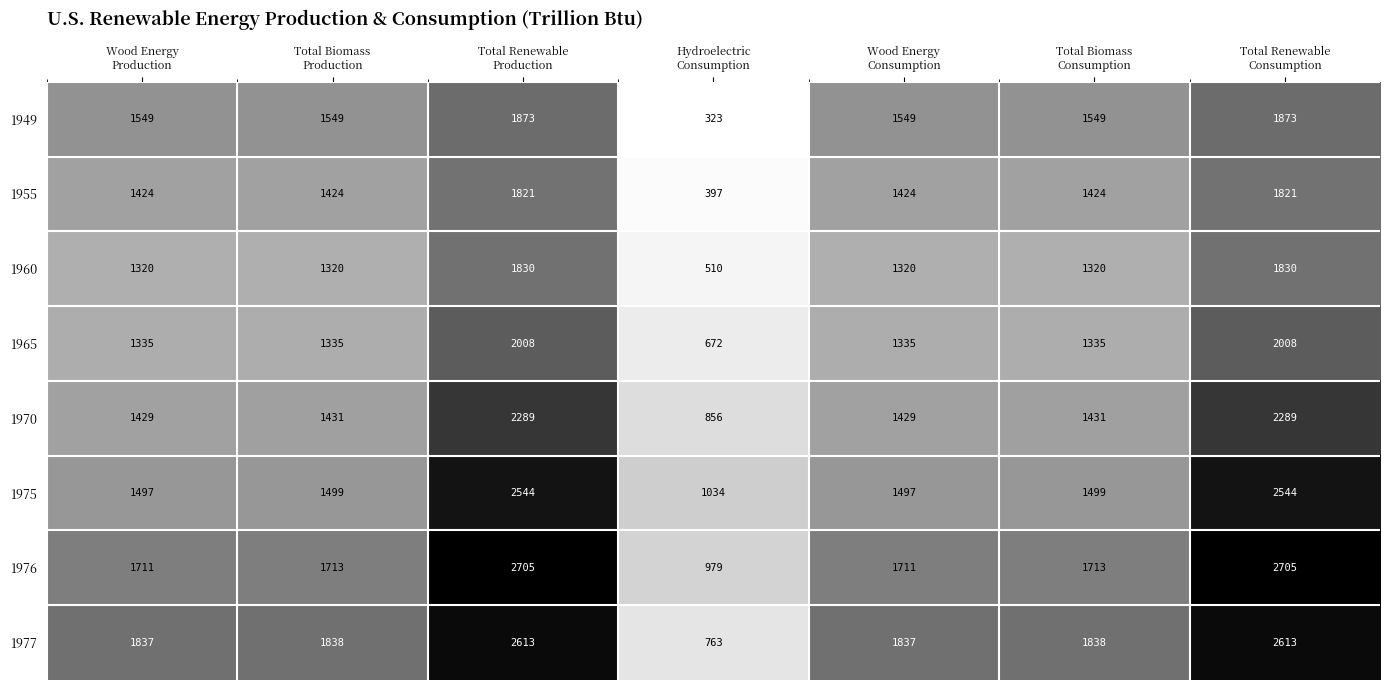

Which series has the largest total across all categories?

1977